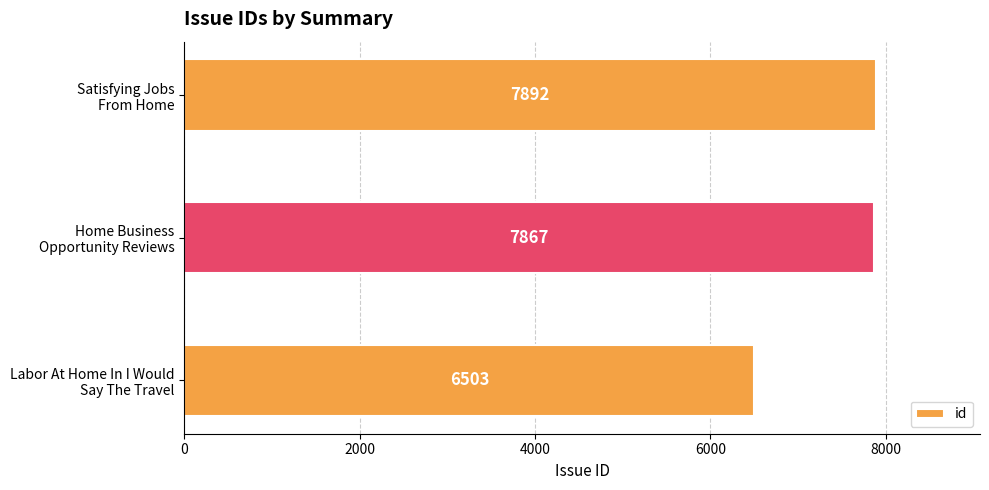

What is the difference between the maximum and minimum values?

1389